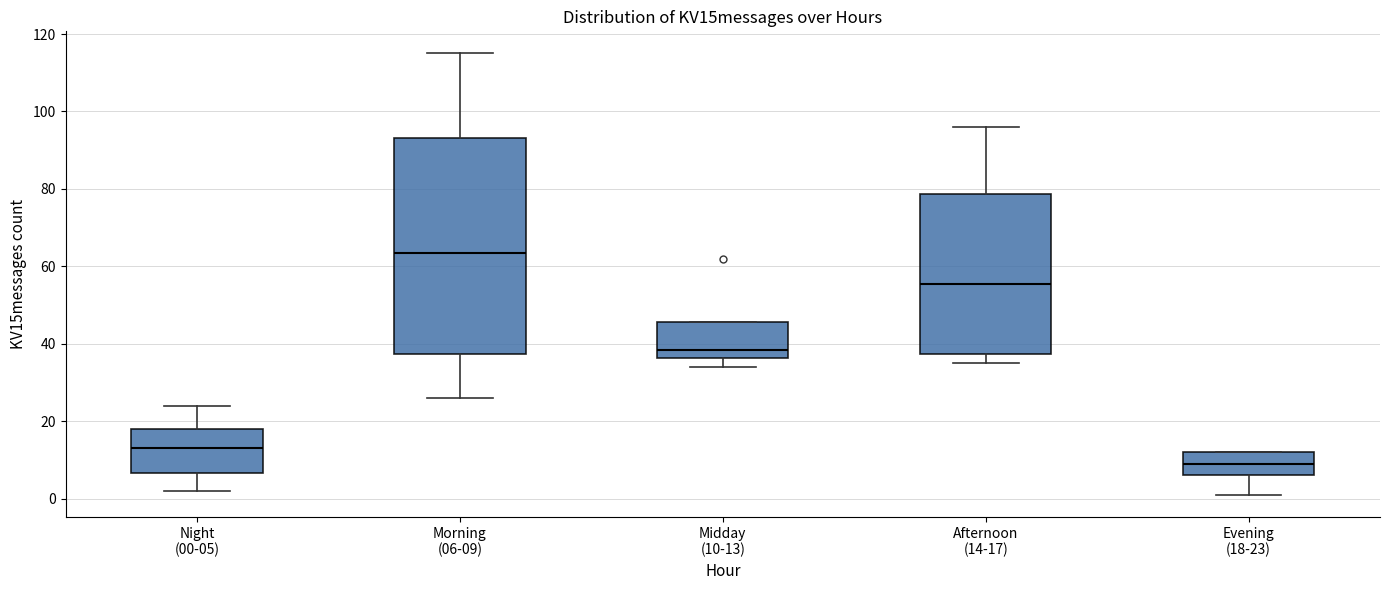

Which box's median line is the highest?

Morning (06-09)